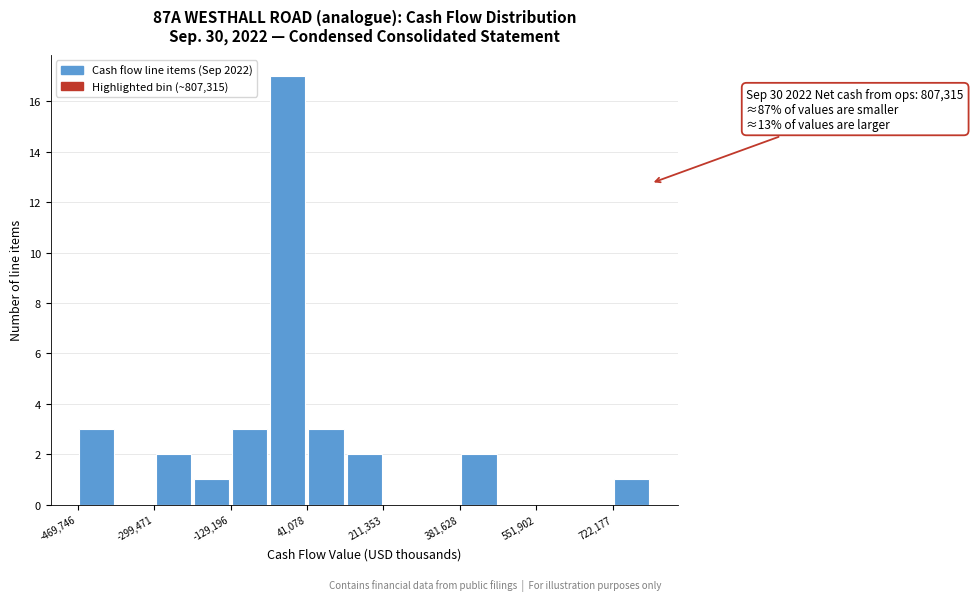

Over which range of the x-axis is the bar tallest?

-40000 to 40000